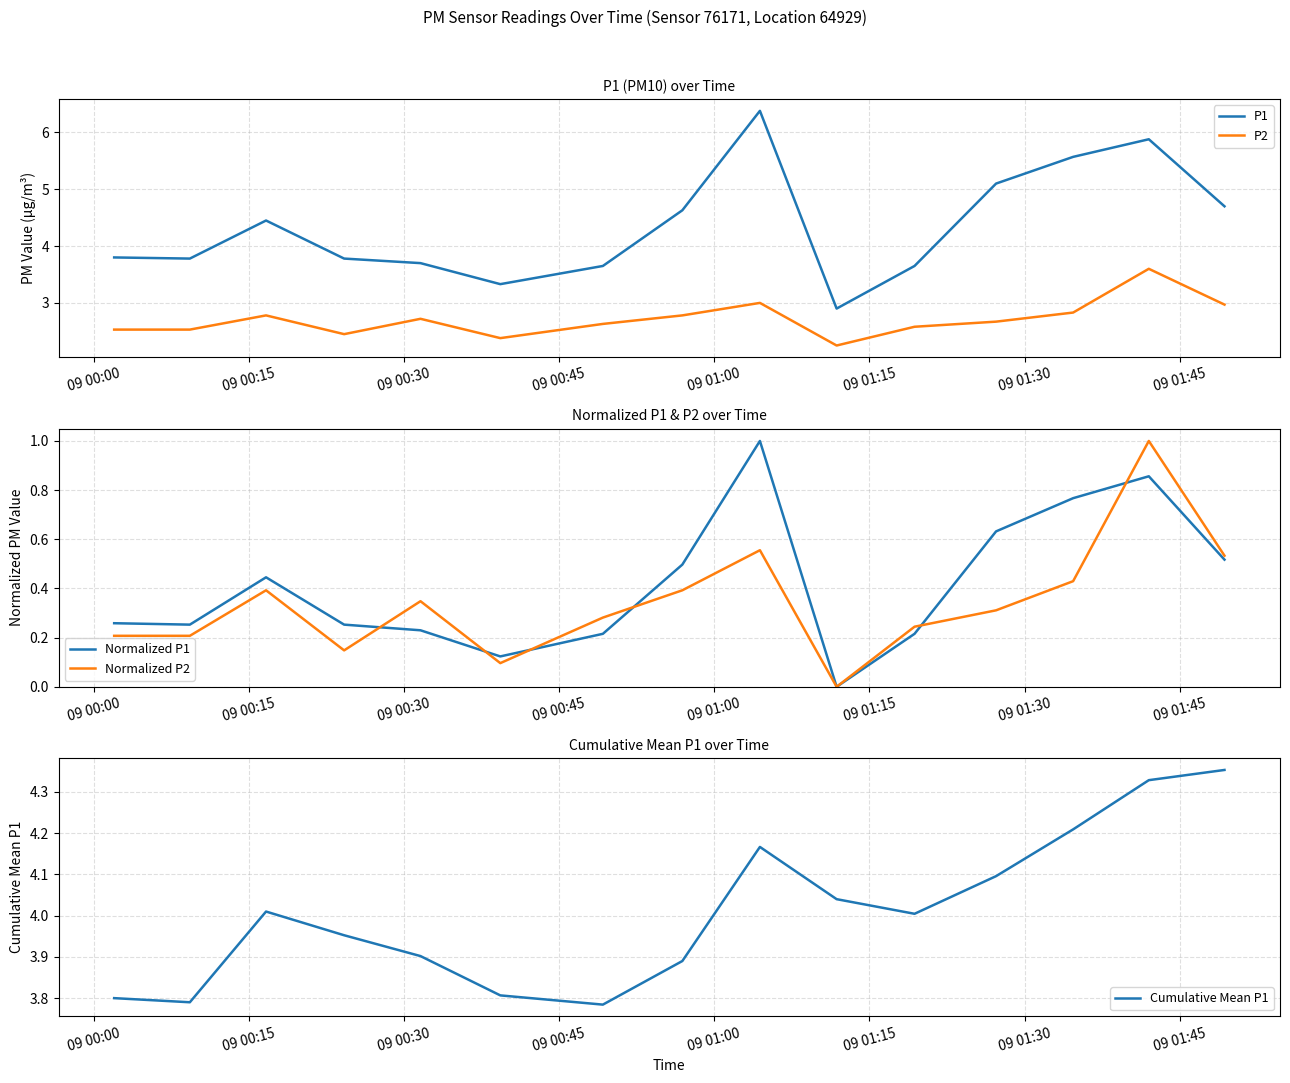

True or false: Normalized P1 has more than 1 interior local peaks.

True